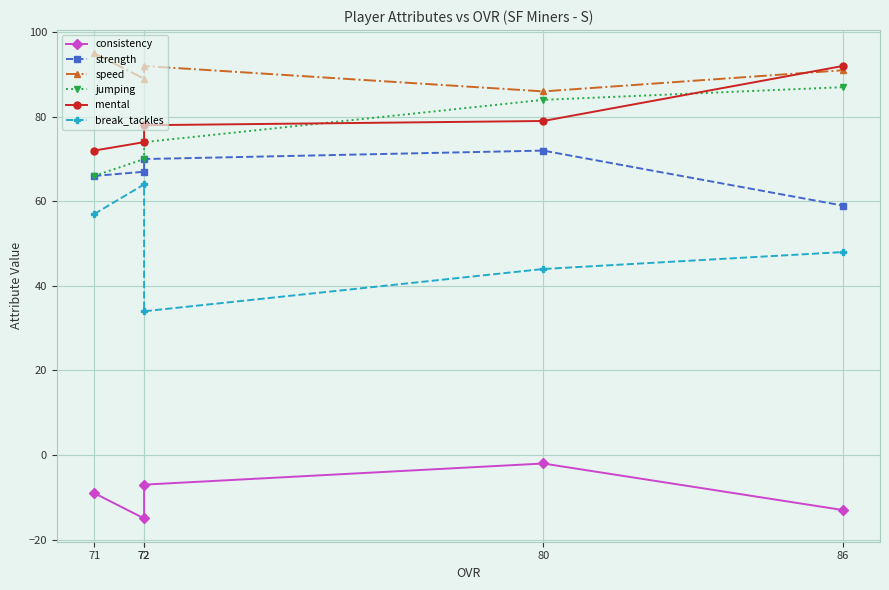

In break_tackles, how many points are higher than both neighbors (excluding endpoints)?

1